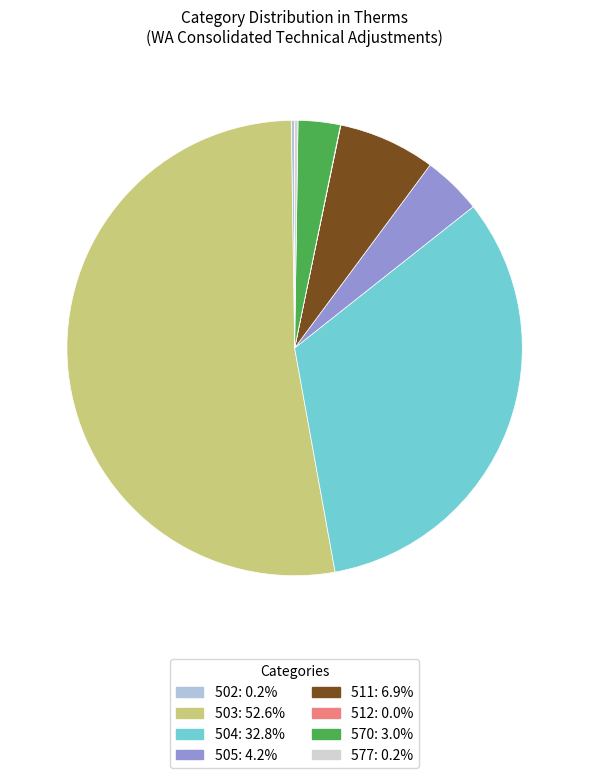

To the nearest percent, what is the difference between the largest and smallest slice percentages?

53%